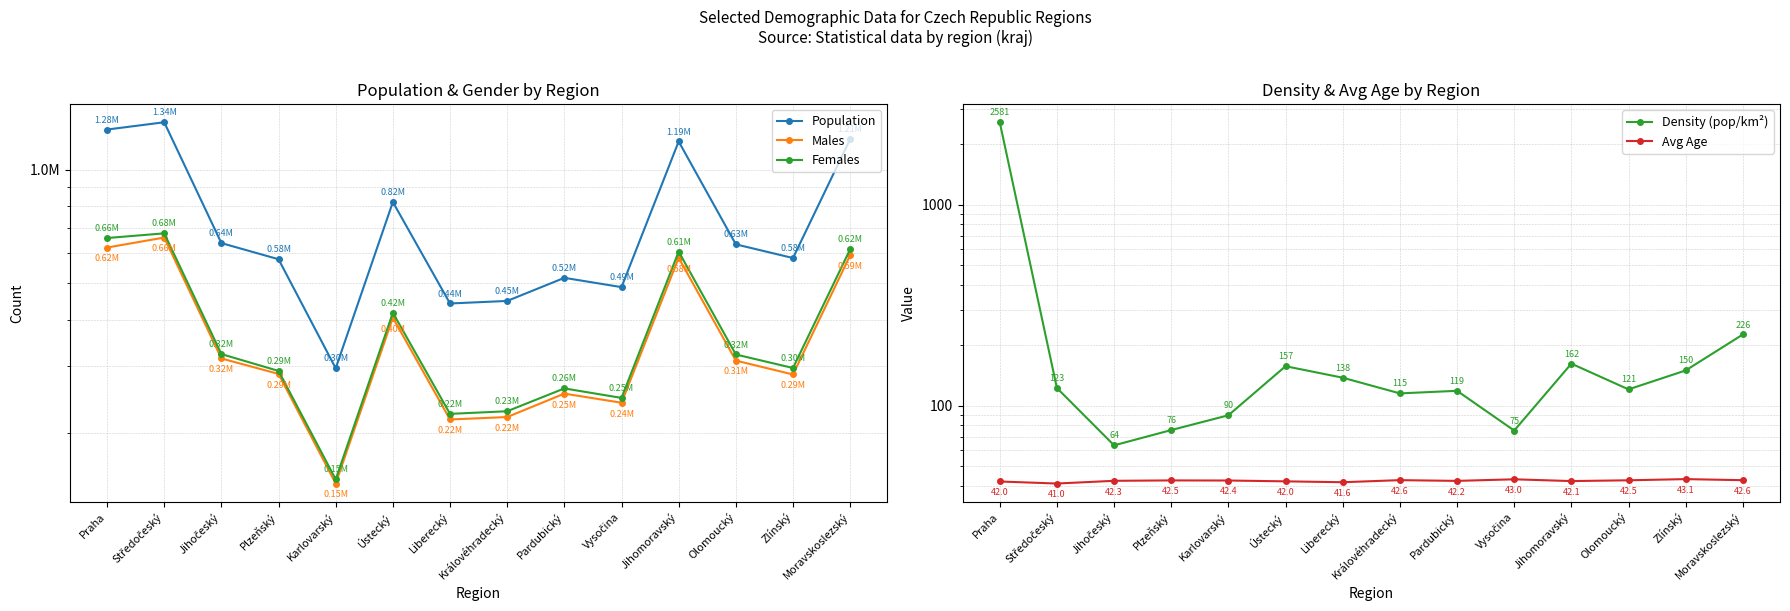

At which category does Population reach its first local valley?

Karlovarský